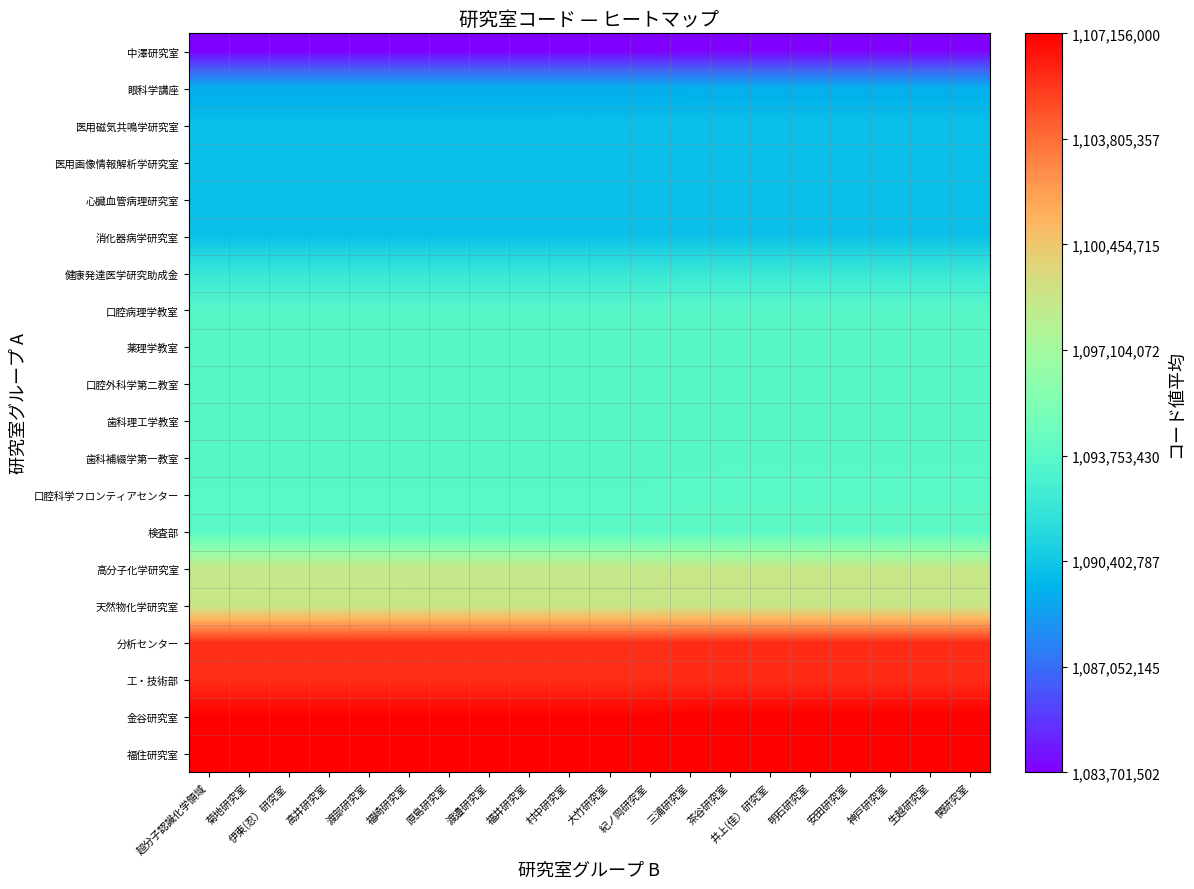

At 超分子認識化学領域, list the series in order from smallest to largest.

中澤研究室, 眼科学講座, 医用磁気共鳴学研究室, 医用画像情報解析学研究室, 心臓血管病理研究室, 消化器病学研究室, 健康発達医学研究助成金, 口腔病理学教室, 薬理学教室, 口腔外科学第二教室, 歯科理工学教室, 歯科補綴学第一教室, 口腔科学フロンティアセンター, 検査部, 高分子化学研究室, 天然物化学研究室, 分析センター, 工・技術部, 金谷研究室, 福住研究室